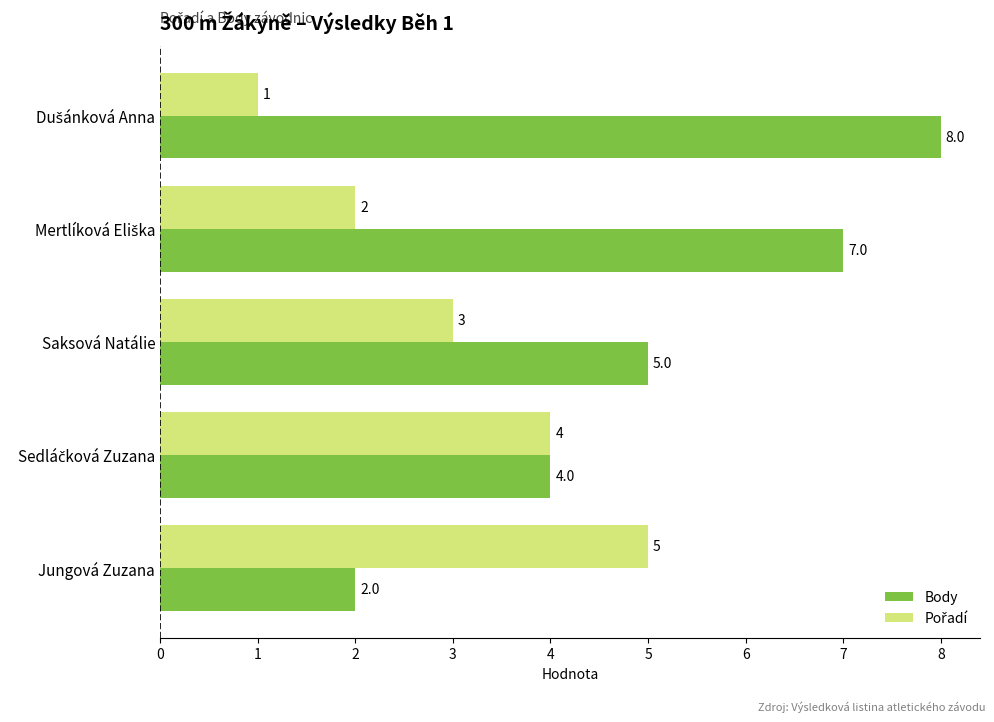

Where is Body nearest to the value 5?

Saksová Natálie